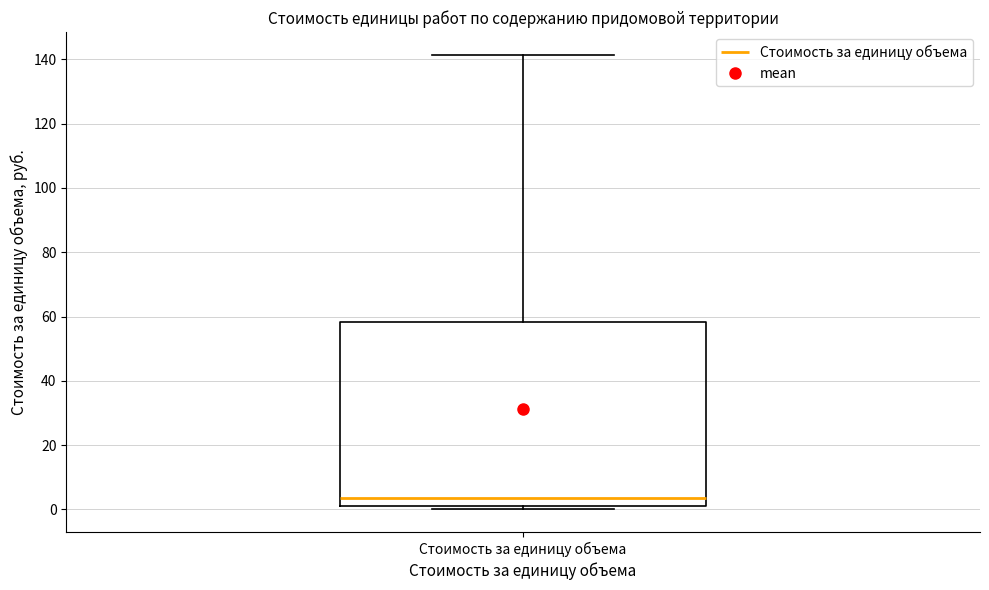

Read this box plot against the y-axis: the position of the median line, the range covered by the box, and the ends of both whiskers. The values are not printed on the chart, so give them approximately, as read against the axis.

median 4, box 0 to 58, whiskers 0 (just below the box's lower edge) to 142